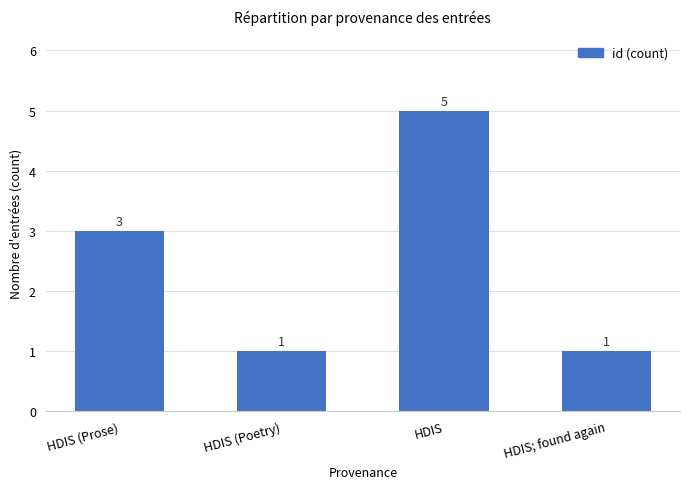

Reading right to left, transcribe all the data shown in this chart.

1	5	1	3